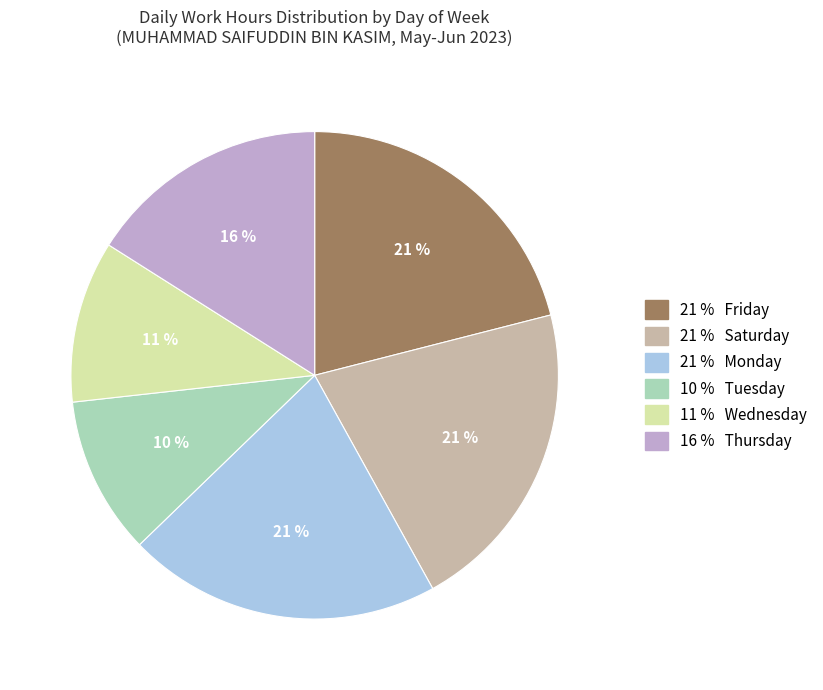

To the nearest percent, what is the difference between the largest and smallest slice percentages?

11%